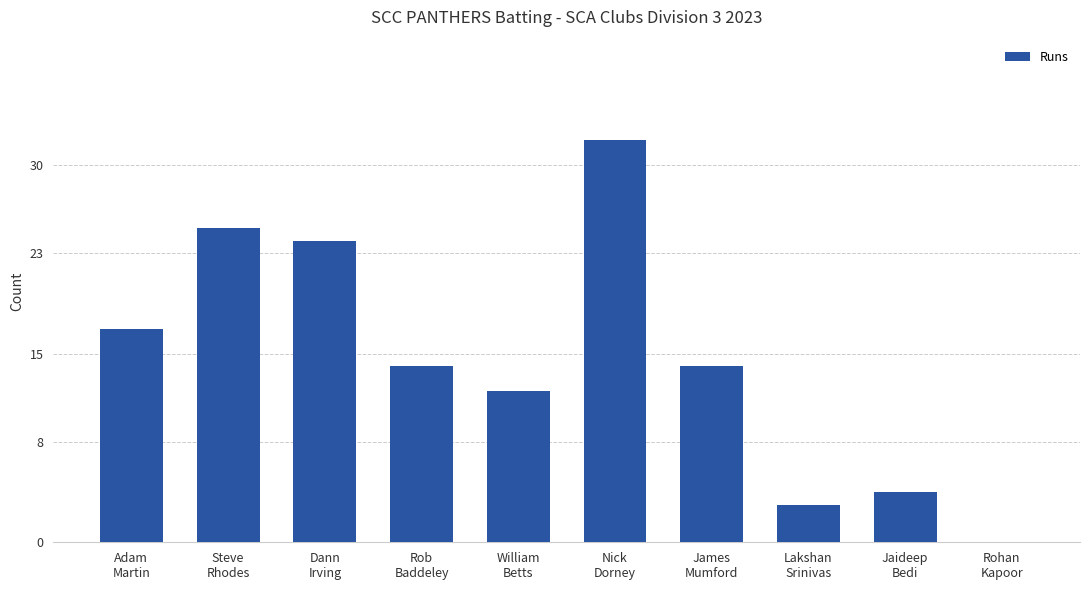

What is the sum of all values?

145